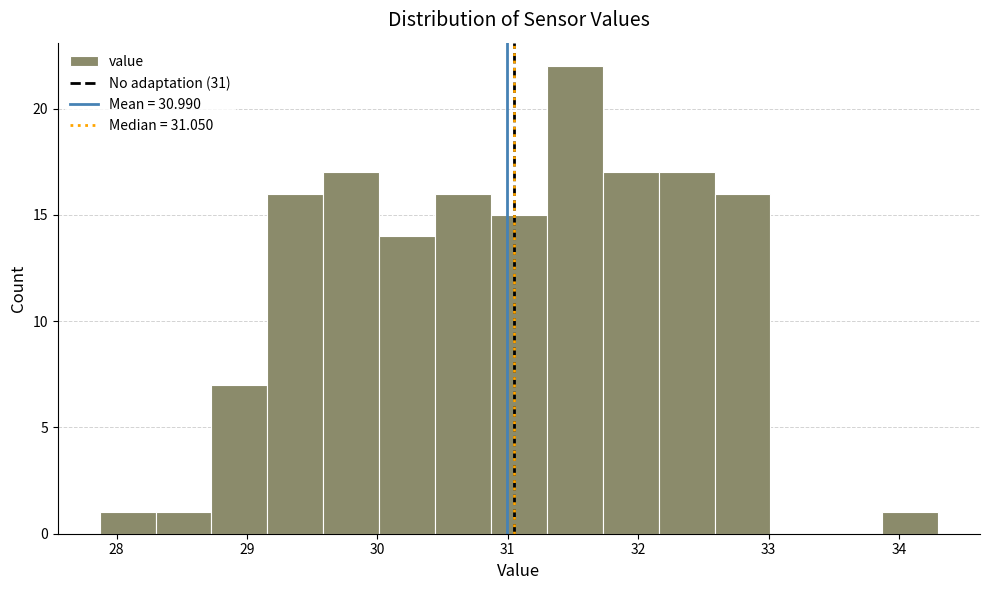

Reading left to right, list every bar in this chart as the range it spans on the x-axis followed by its height. Neither the bar edges nor the heights are printed on the chart, so give them approximately, as read against the axes.

27.9 to 28.3: 1
28.3 to 28.7: 1
28.7 to 29.2: 7
29.2 to 29.6: 16
29.6 to 30.0: 17
30.0 to 30.4: 14
30.4 to 30.9: 16
30.9 to 31.3: 15
31.3 to 31.7: 22
31.7 to 32.2: 17
32.2 to 32.6: 17
32.6 to 33.0: 16
33.0 to 33.4: 0
33.4 to 33.9: 0
33.9 to 34.3: 1